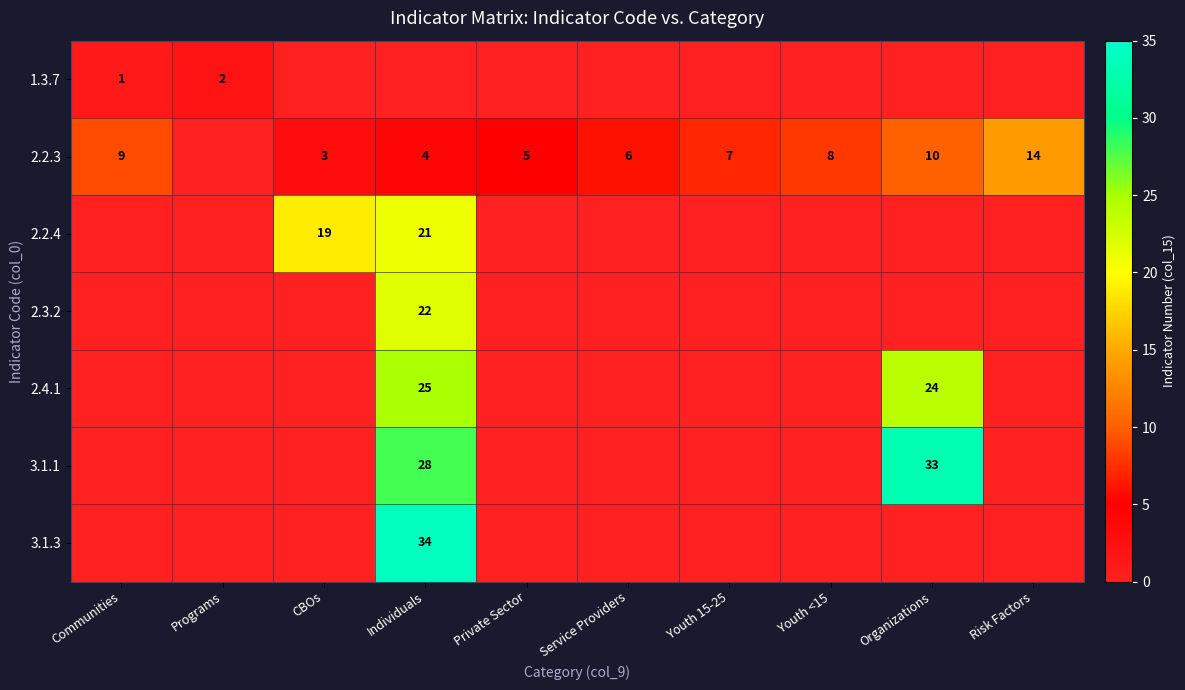

What is the sum of the 2.2.3 values at Youth 15-25 and Private Sector?

12